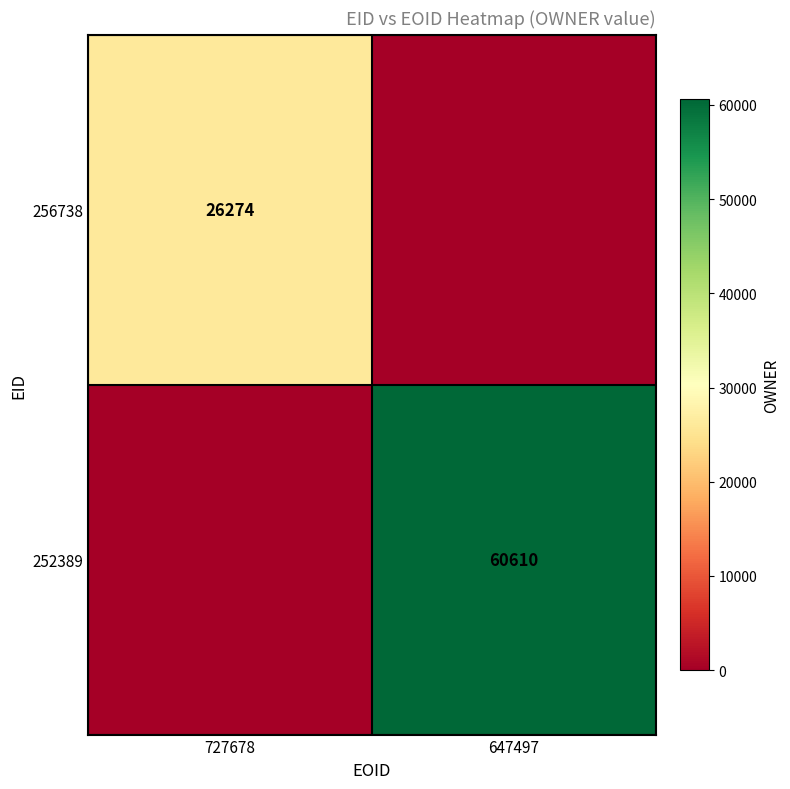

The value of 252389 at 647497 is 60610. True or false?

True